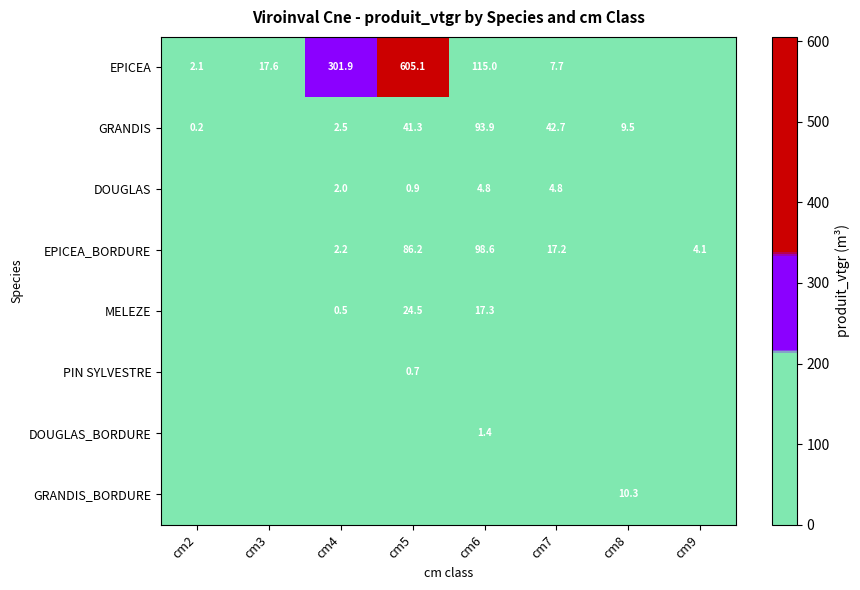

The value of DOUGLAS at cm6 is 7.2. True or false?

False